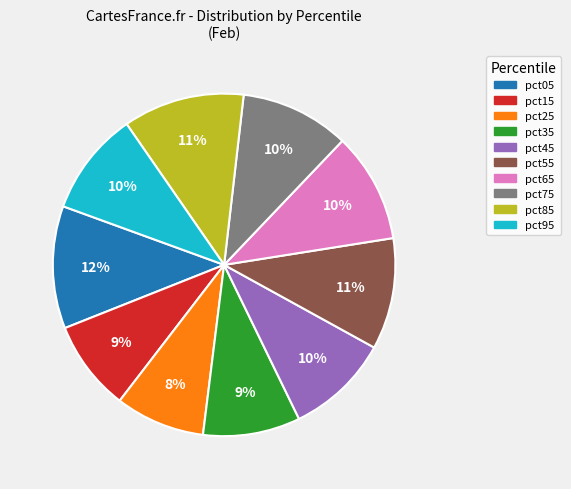

Which has a higher value, pct35 or pct55?

pct55